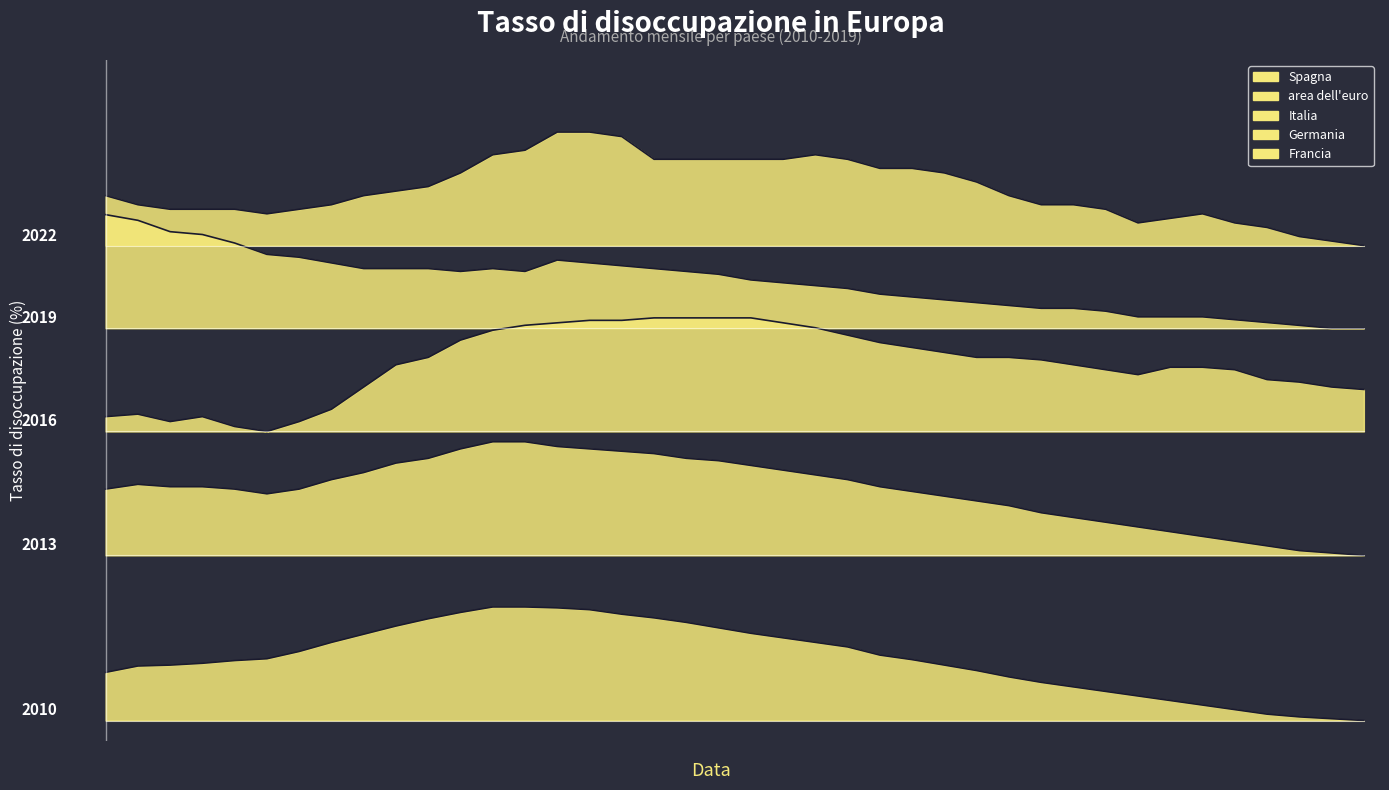

True or false: Spagna has a value of 1.4 at 2017-10.

True